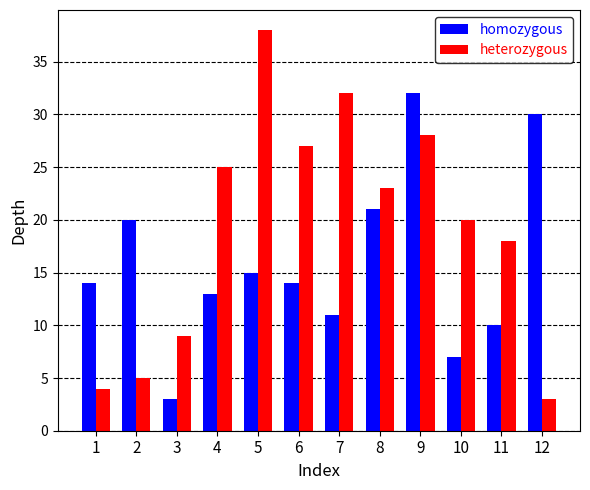

Between 11 and 12, which series saw the biggest shift?

homozygous